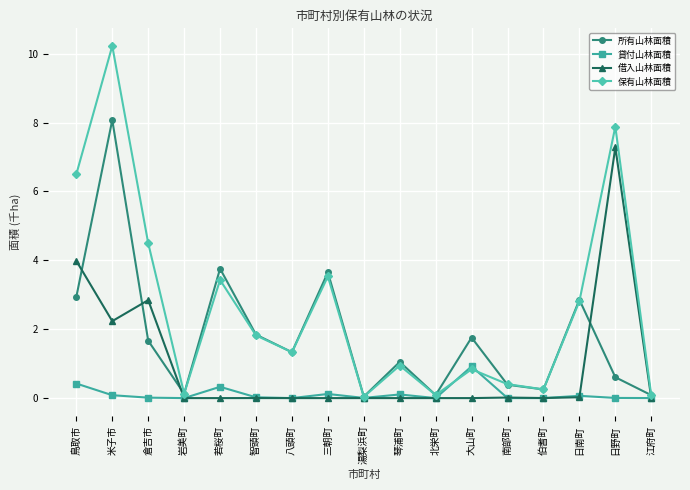

What position from the right is 南部町?

5